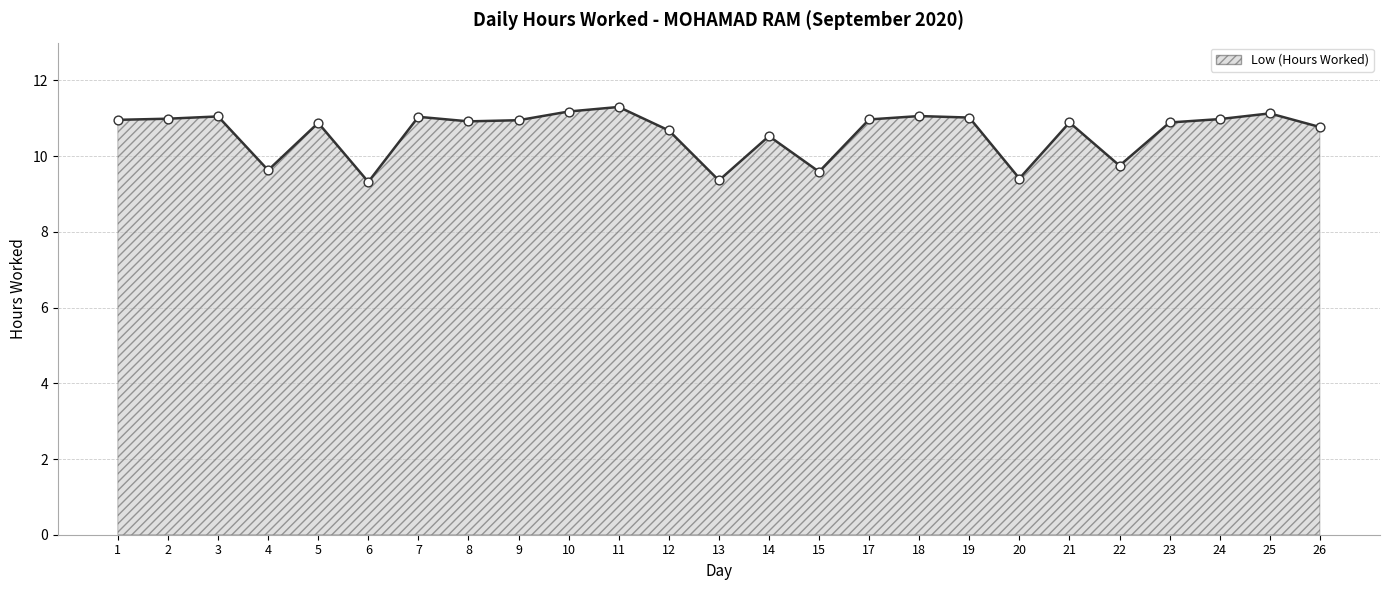

Approximately how many times larger is the value at 18 compared to 22?

1.1